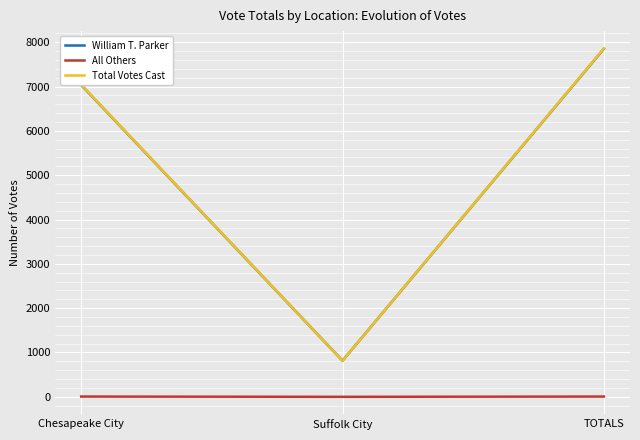

What is the sum of the William T. Parker values at Suffolk City and TOTALS?

8666